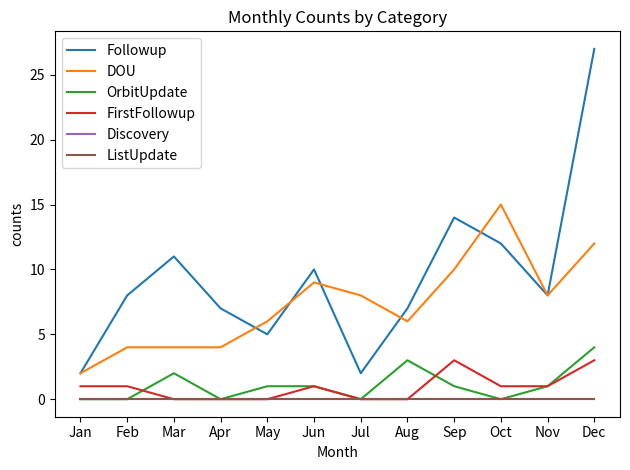

True or false: Discovery and ListUpdate intersect in this chart.

False